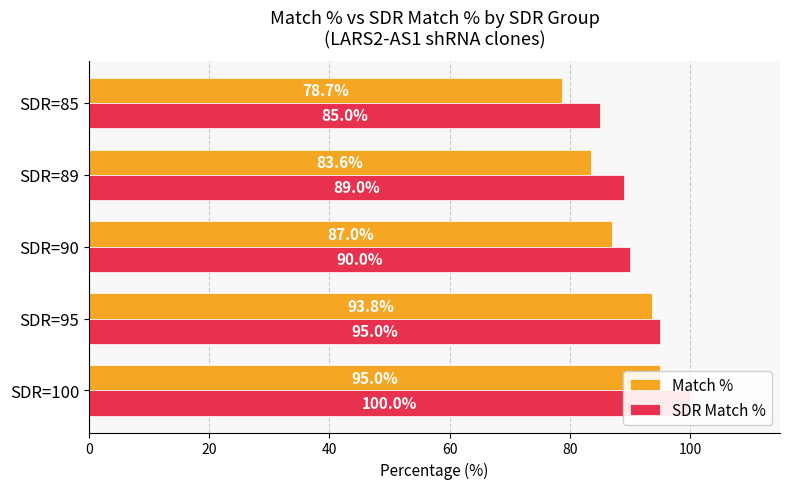

What is the value of the Match % bar at the 1st from the left?

95.0